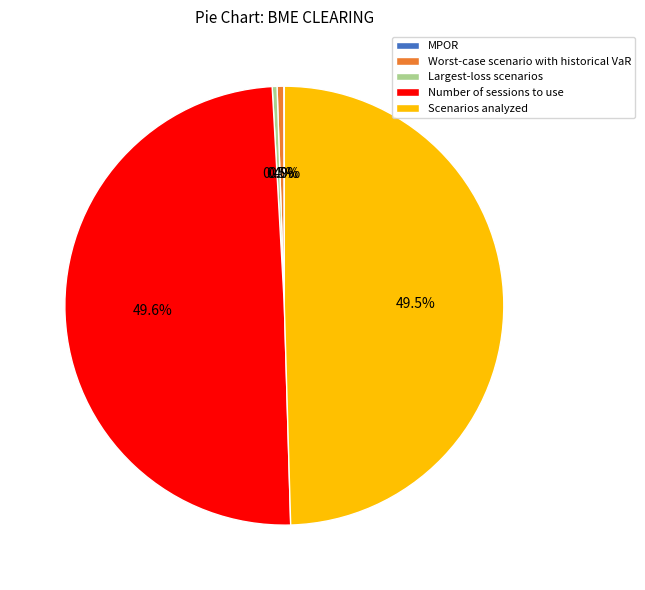

Which has a higher value, Worst-case scenario with historical VaR or Scenarios analyzed?

Scenarios analyzed